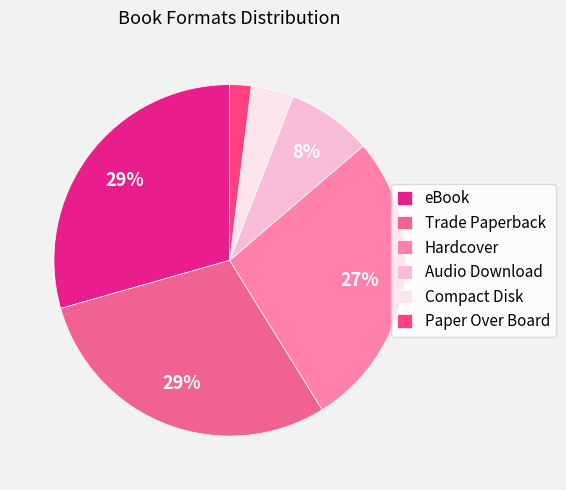

How many segments does this pie chart have?

6